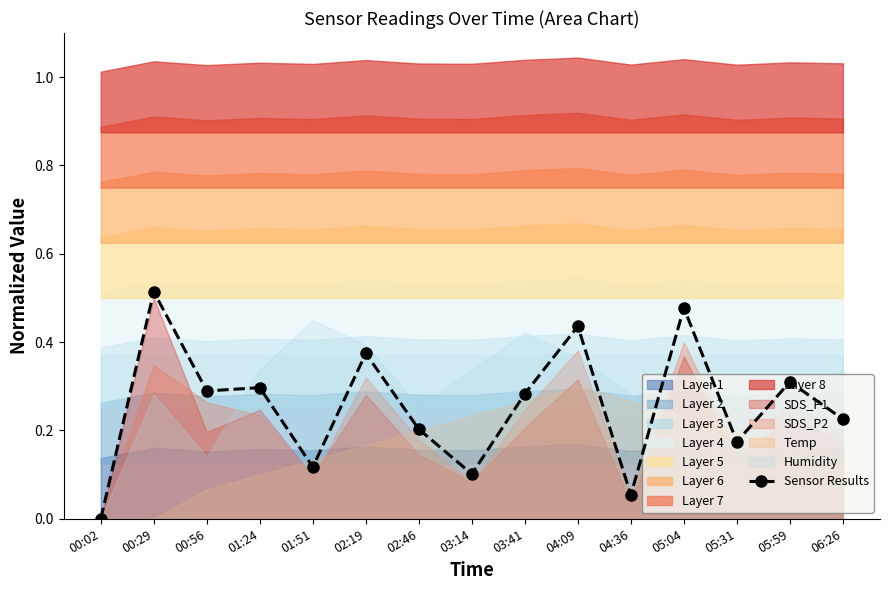

Count the values in the range 0 to 1.

15